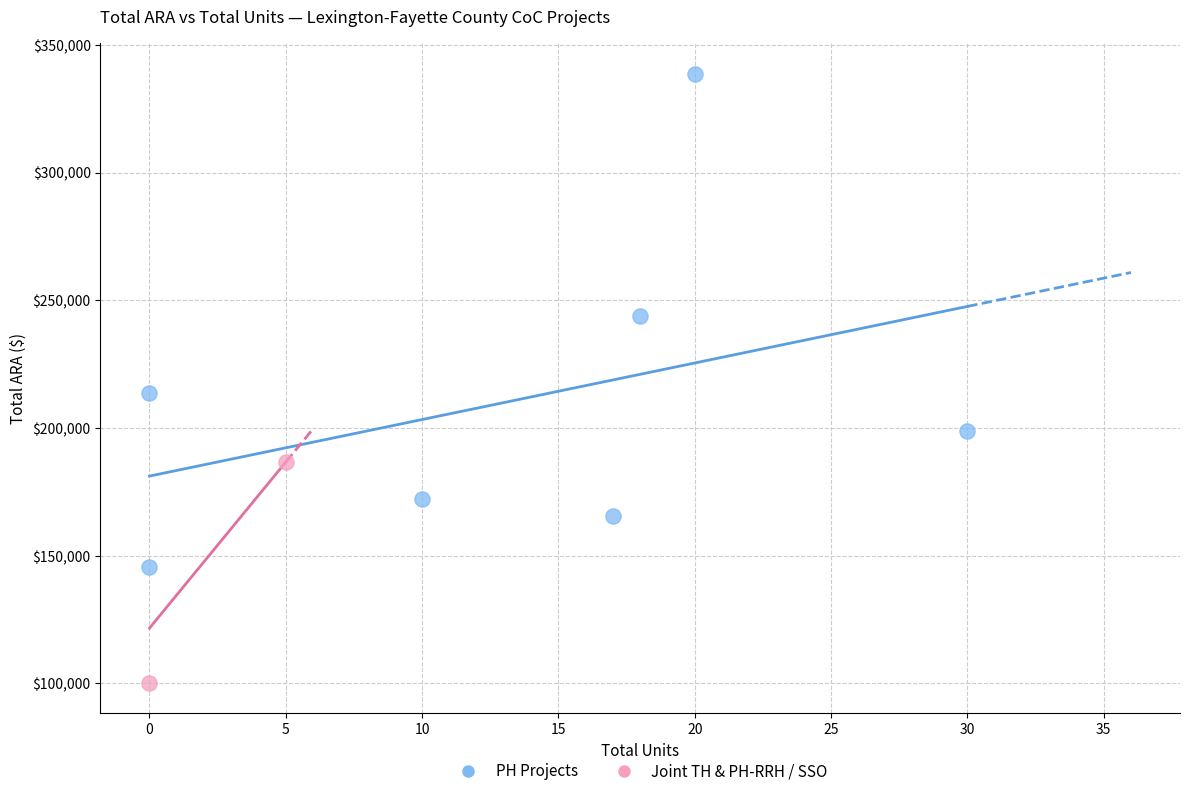

Which series has the largest Y range (max minus min)?

PH Projects